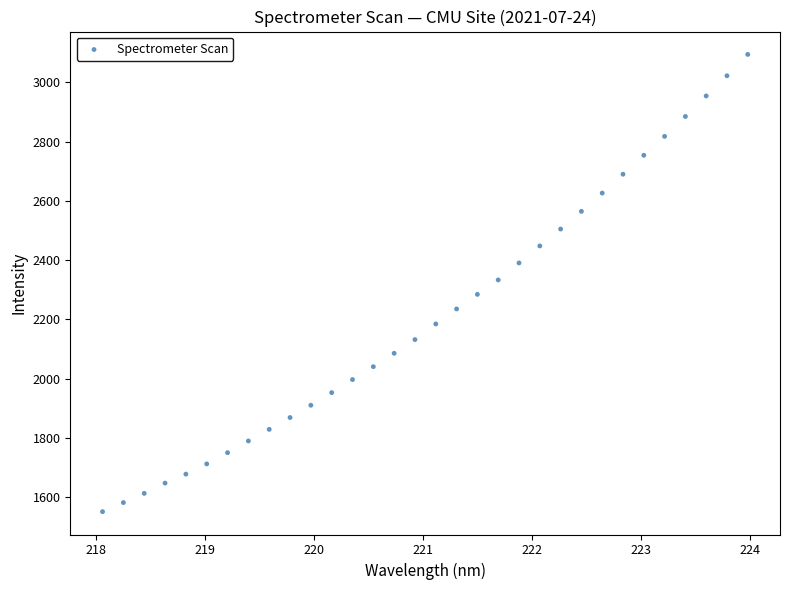

What is the range of X values (max minus min)?

5.9